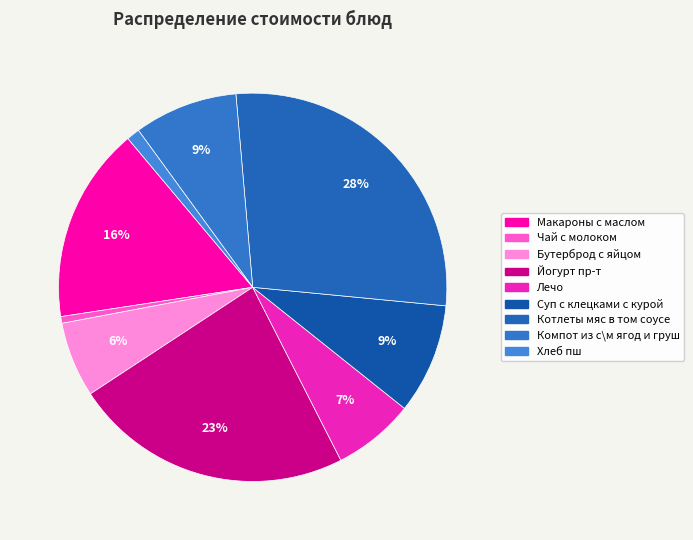

What percentage do Котлеты мяс в том соусе and Бутерброд с яйцом together represent?

34.2%